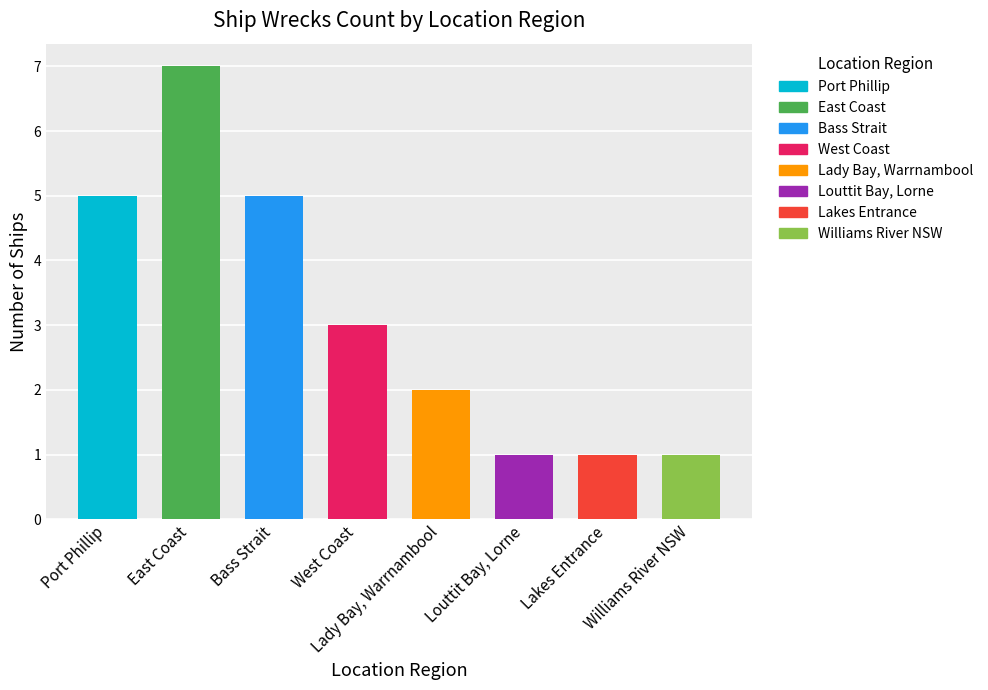

Reading left to right, what are all the values shown in this chart?

5	7	5	3	2	1	1	1